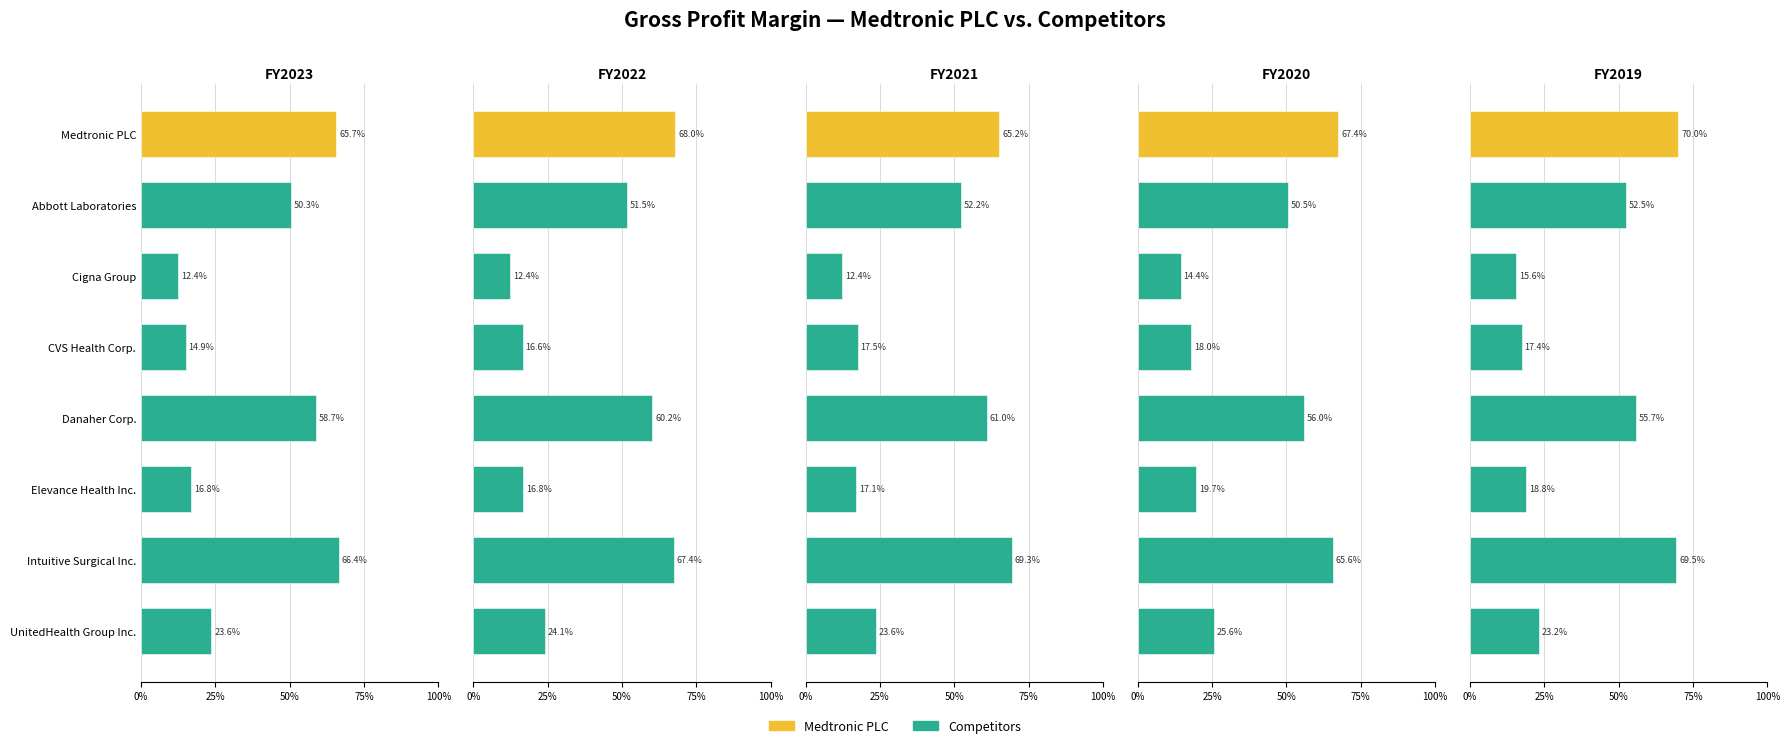

Reading left to right, transcribe all the data shown in this chart.

FY2023: 0.7	0.5	0.1	0.1	0.6	0.2	0.7	0.2
FY2022: 0.7	0.5	0.1	0.2	0.6	0.2	0.7	0.2
FY2021: 0.7	0.5	0.1	0.2	0.6	0.2	0.7	0.2
FY2020: 0.7	0.5	0.1	0.2	0.6	0.2	0.7	0.3
FY2019: 0.7	0.5	0.2	0.2	0.6	0.2	0.7	0.2